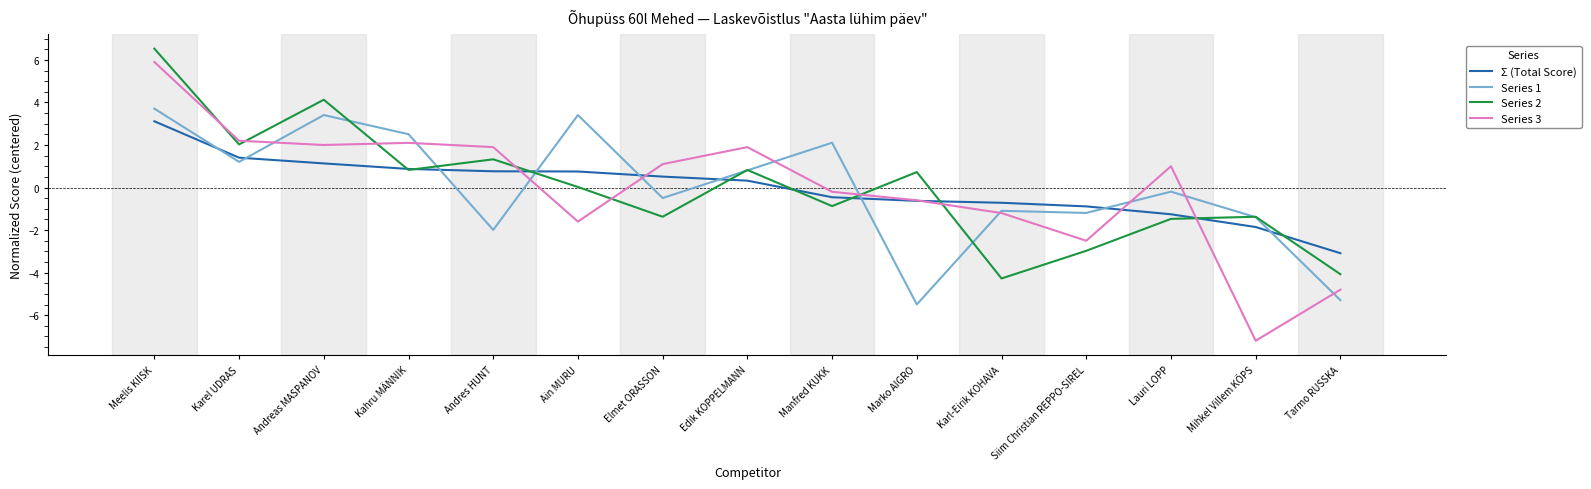

How many lines are shown in the chart?

4